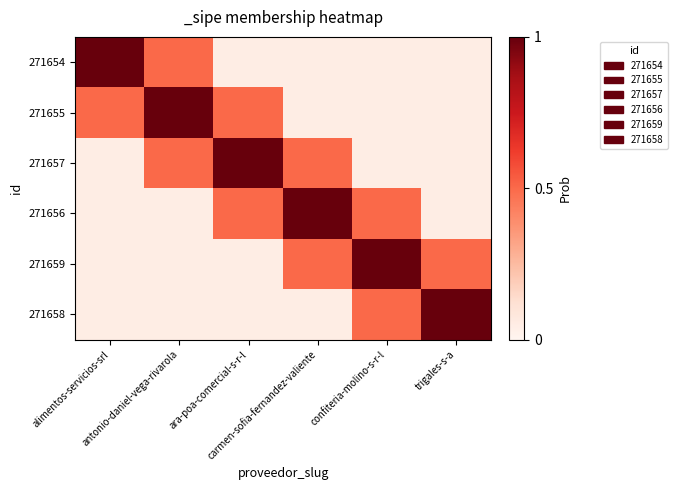

What is the difference between the highest and lowest values at antonio-daniel-vega-rivarola?

0.9